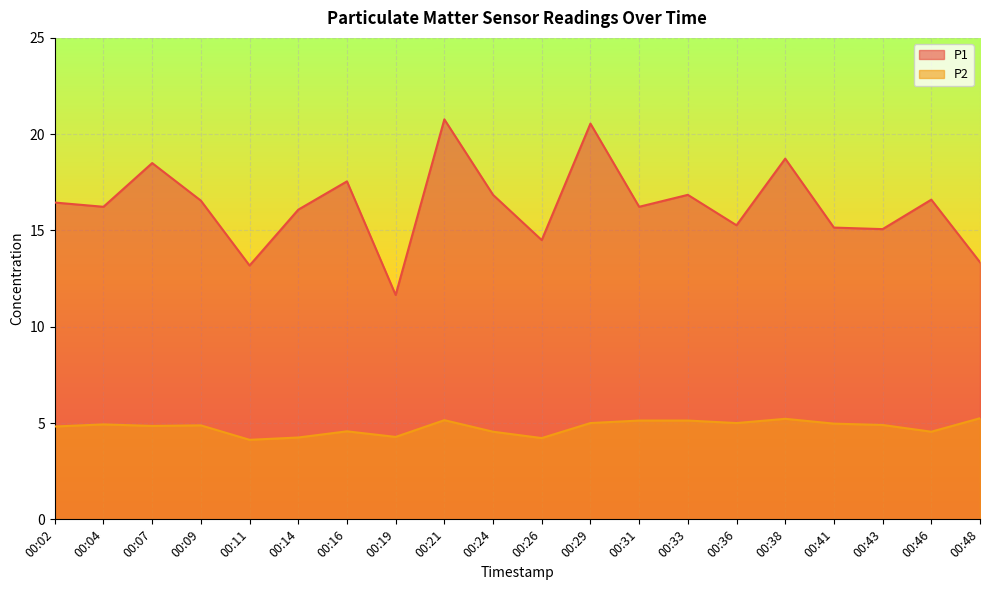

List the series in order of their overall mean, highest first.

P1, P2